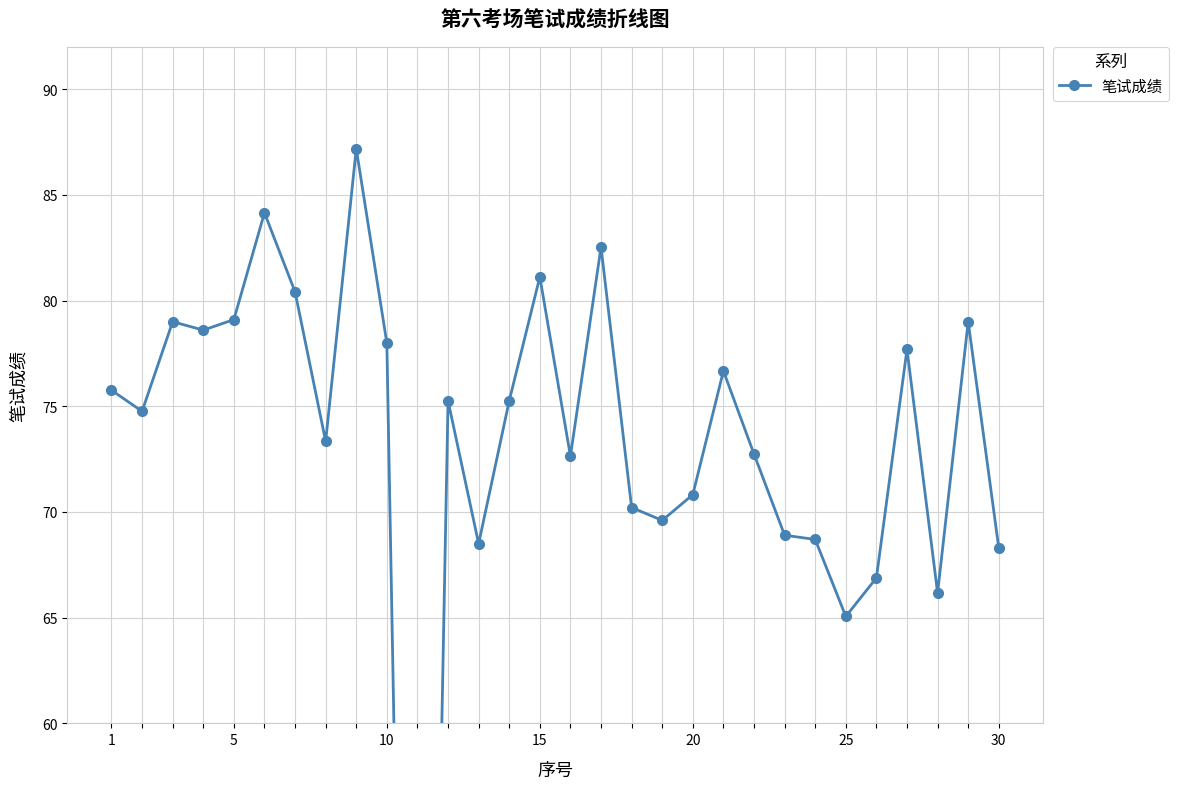

The value at 5 is 109.0. True or false?

False